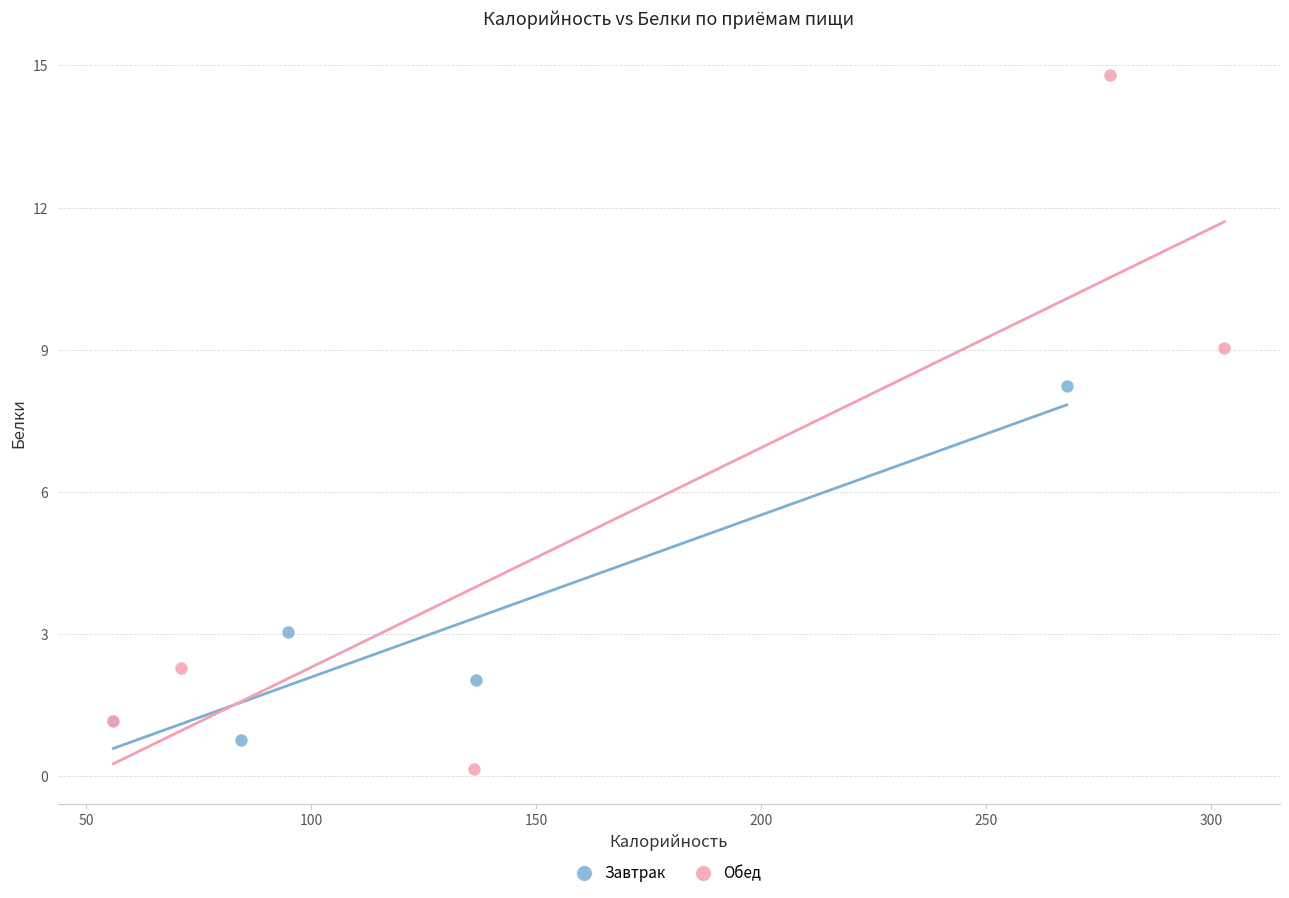

Which series reaches the maximum Y coordinate?

Обед